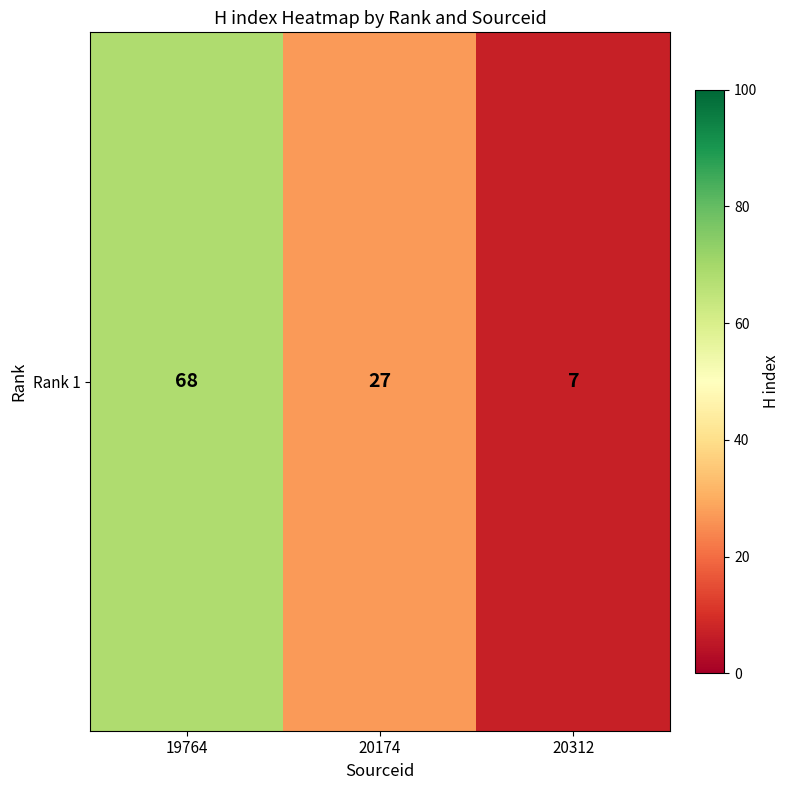

Count the number of categories in the chart.

3